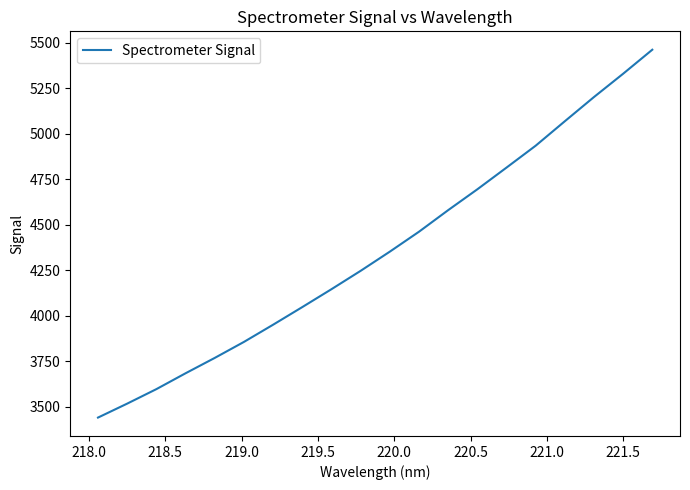

What is the smallest value displayed?

3440.0